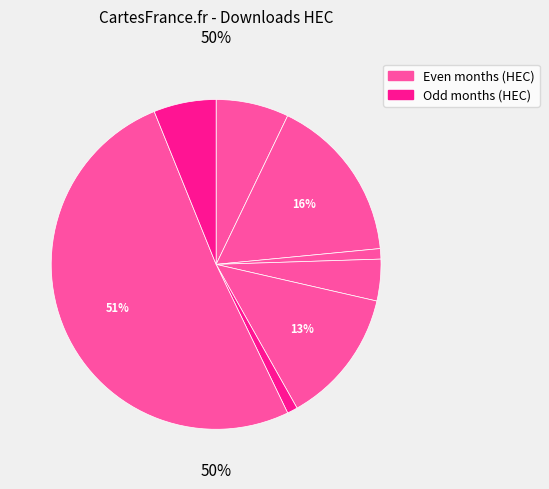

Does any single category account for the majority?

Yes